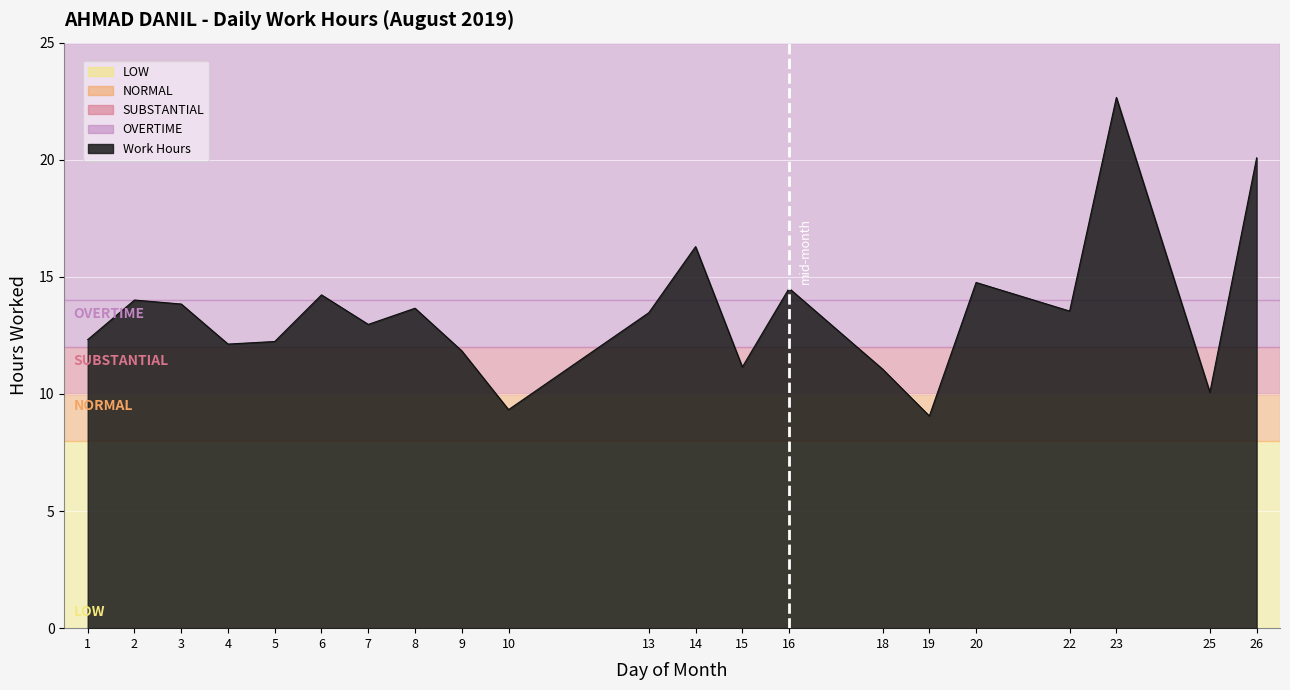

What value does the data have at 9?

11.8